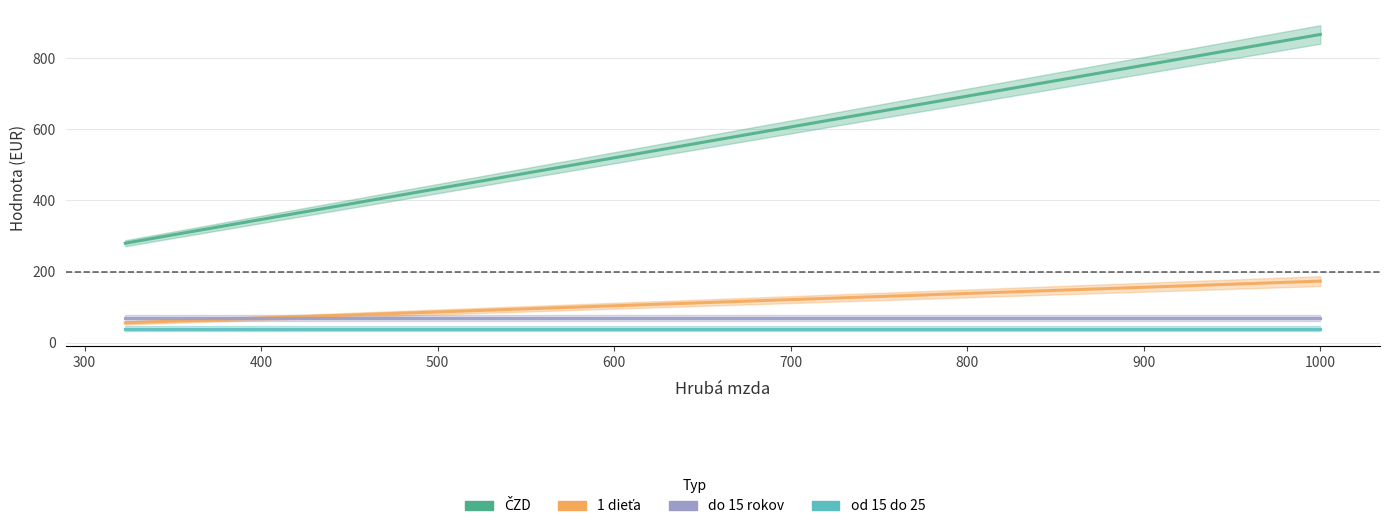

Is the value of od 15 do 25 at 400 greater than the value of do 15 rokov at 700?

No